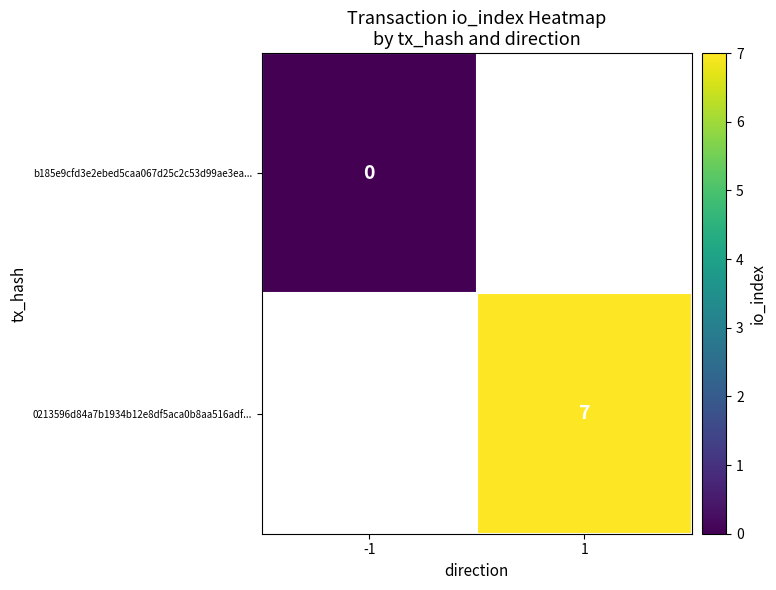

Is it true that 0213596d84a7b1934b12e8df5aca0b8aa516adf... equals 7 at 1?

True